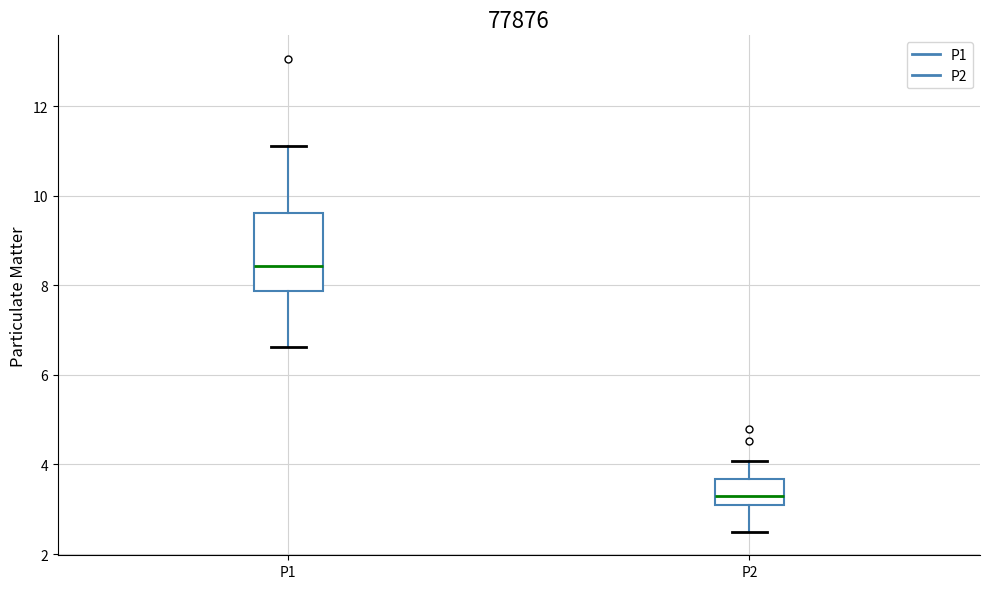

Where does the median line of the box for P2 sit on the y-axis? The values are not printed on the chart, so give them approximately, as read against the axis.

3.4